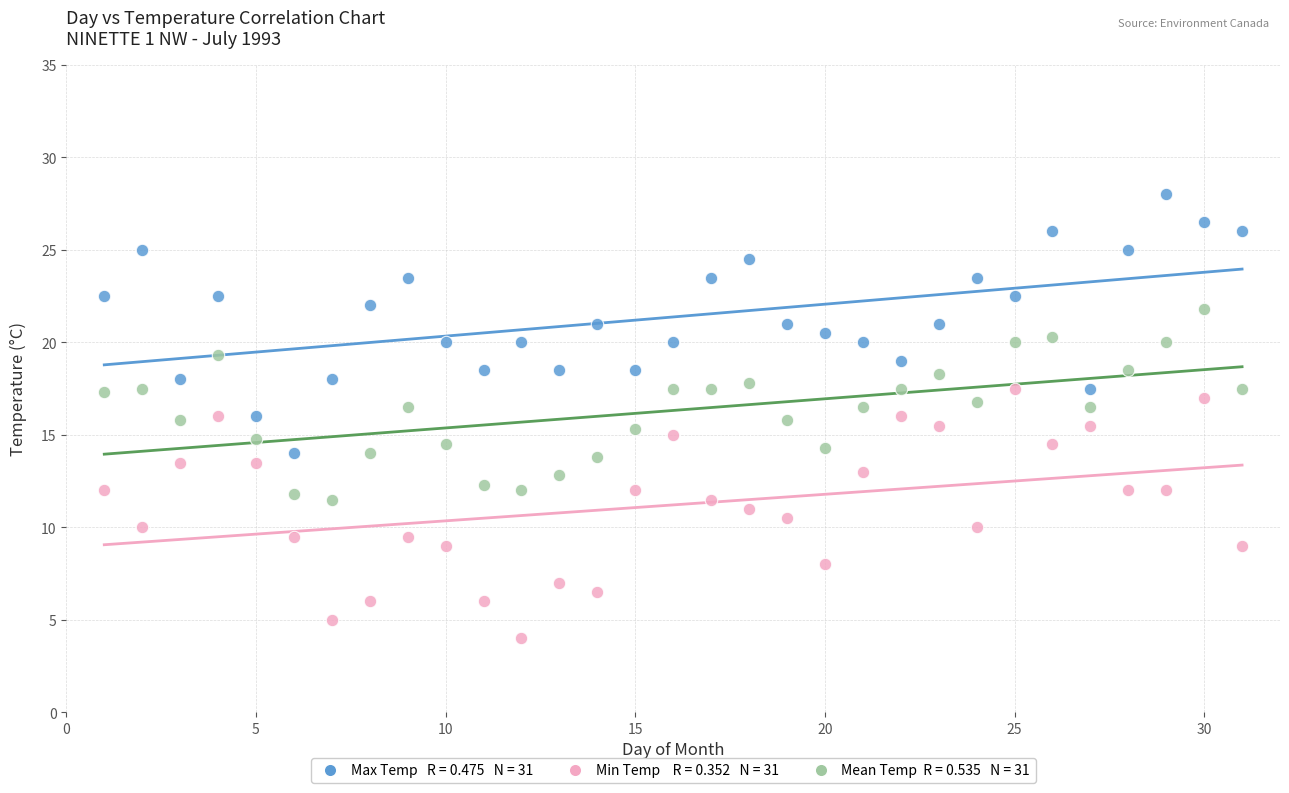

Across all data points, what is the range of X values (max minus min)?

30.0